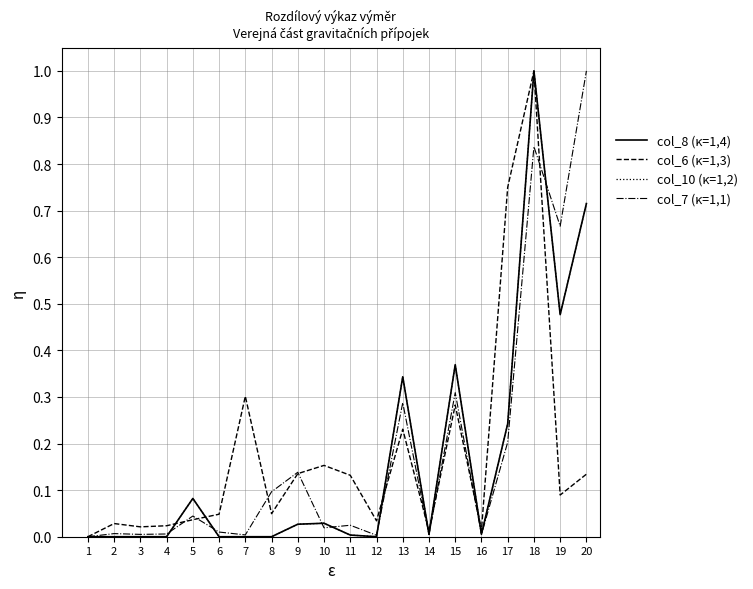

Is this an area chart (filled region under the line)?

No